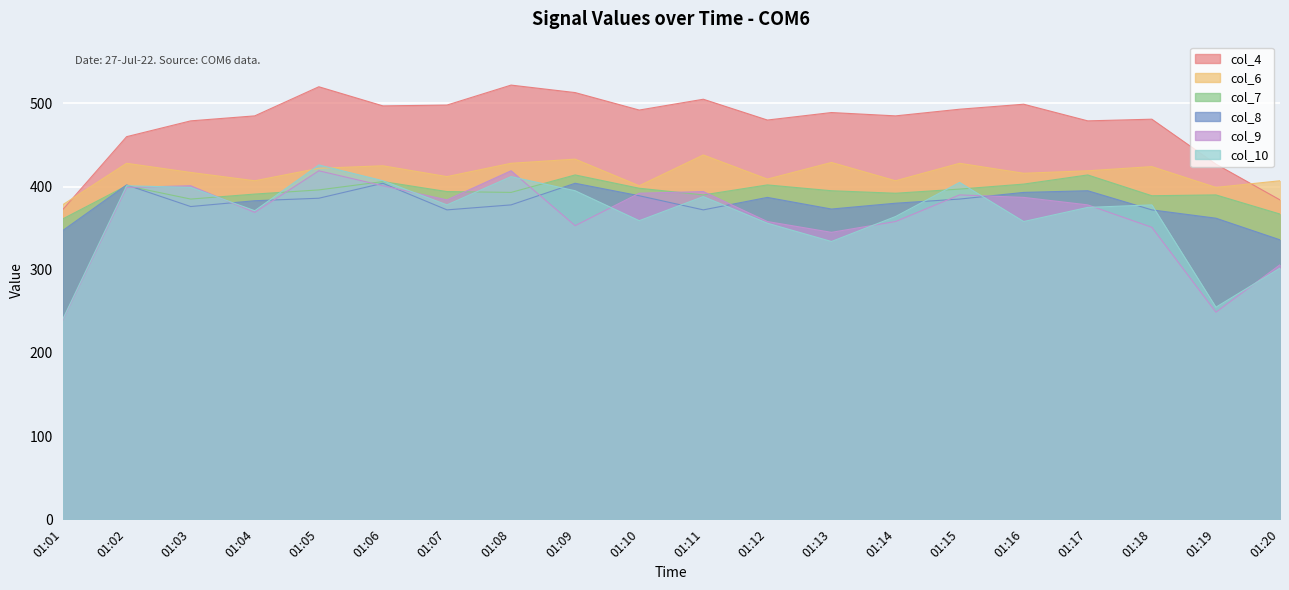

What is the maximum value for col_9?

419